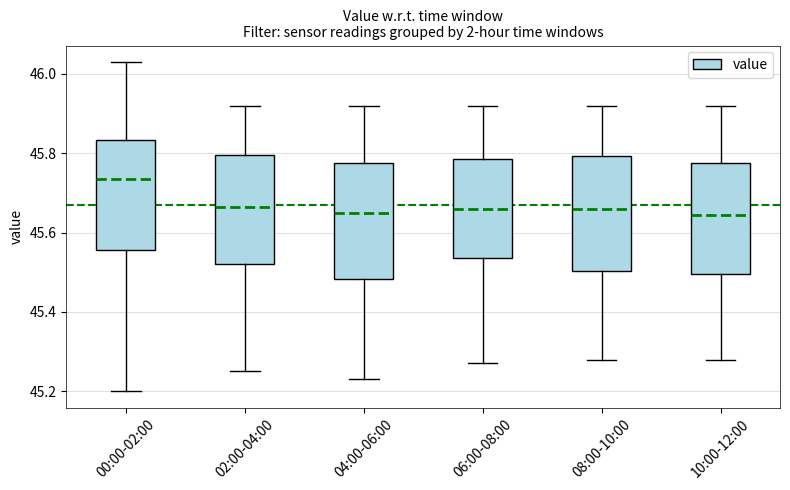

Which box's median line is the highest?

00:00-02:00